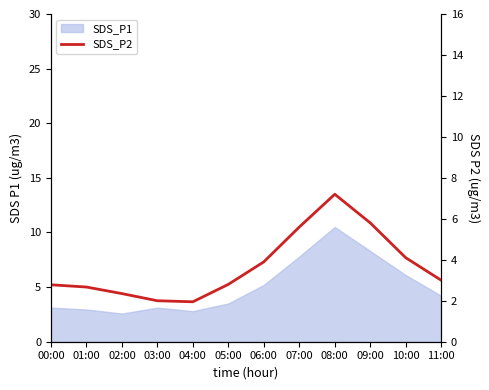

Count the number of categories in the chart.

12